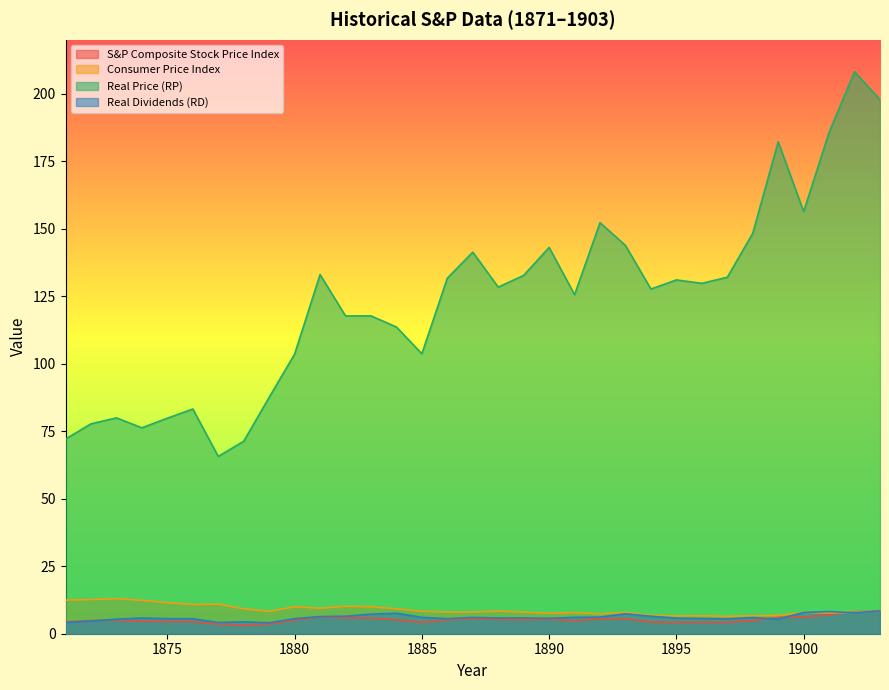

What is the maximum value for Real Price (RP)?

208.1